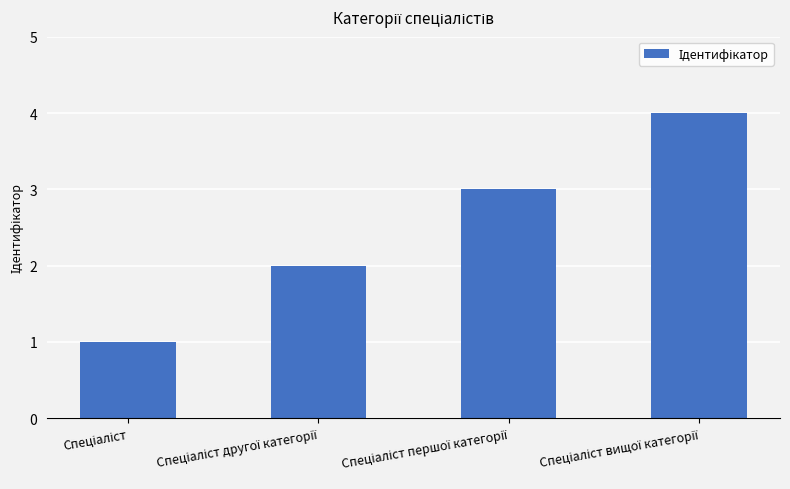

Are the bars grouped side by side (vs. stacked)?

No